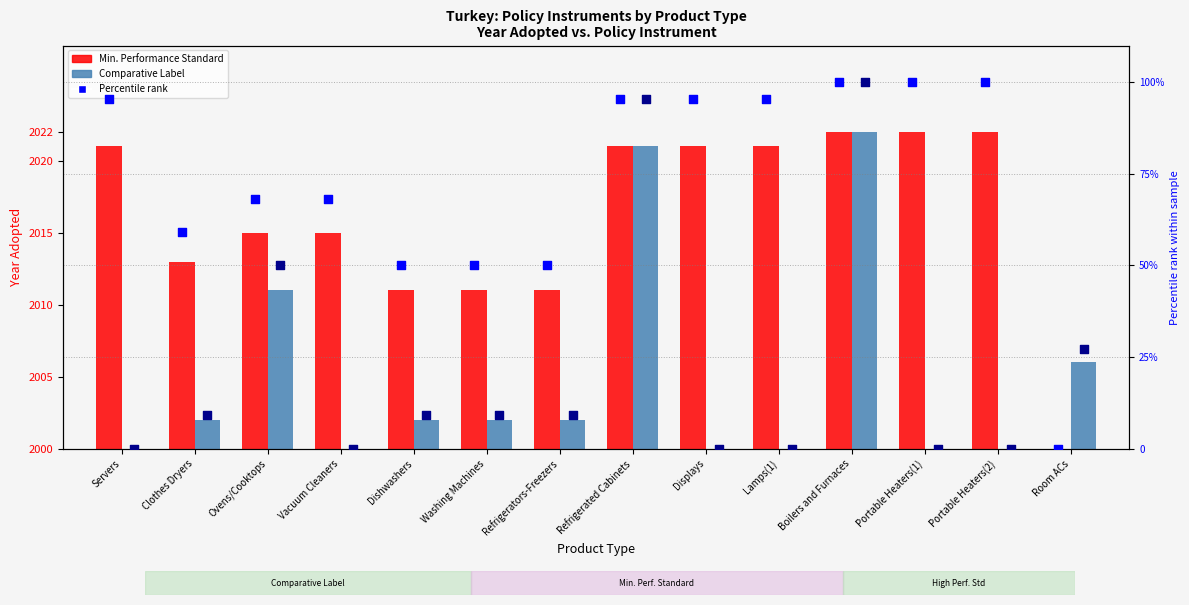

Which series has the widest spread of Y values?

pct MPS